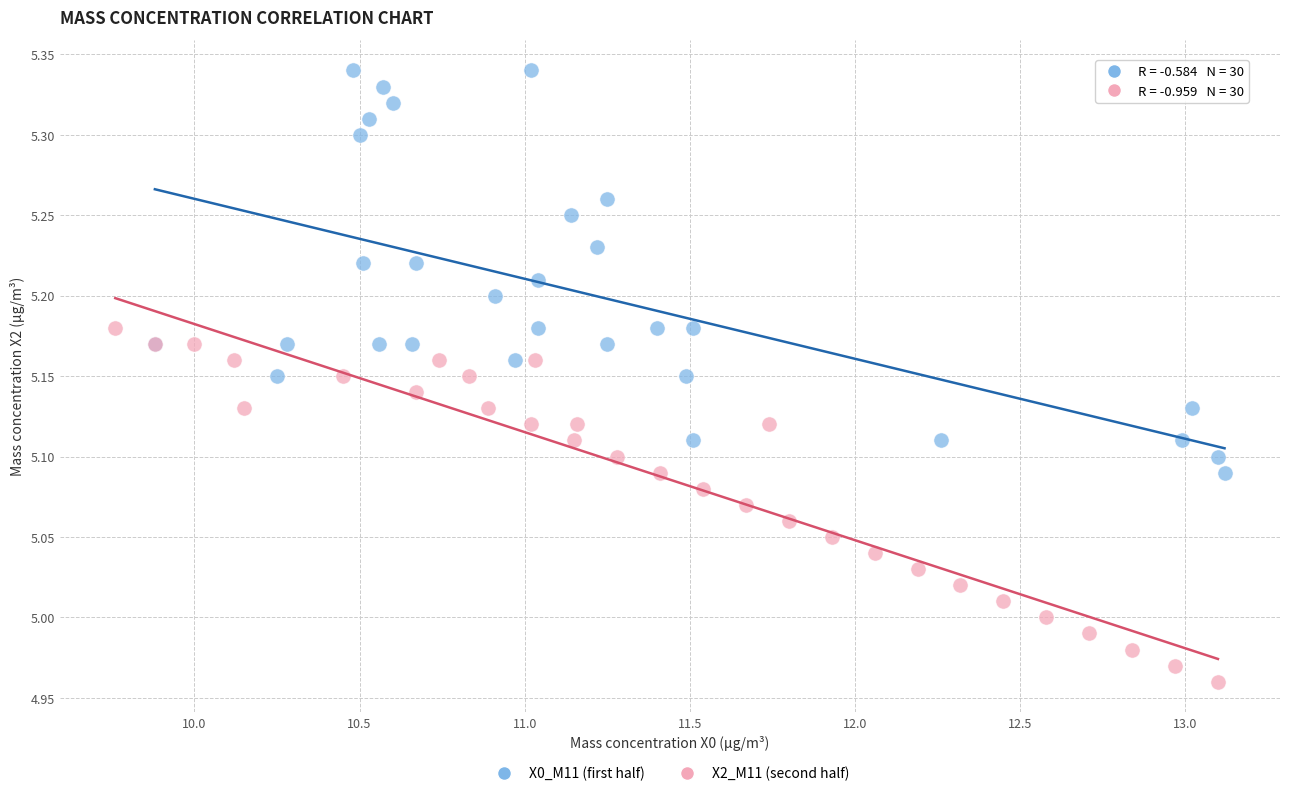

Which series has the largest Y range (max minus min)?

X0_M11 (first half)